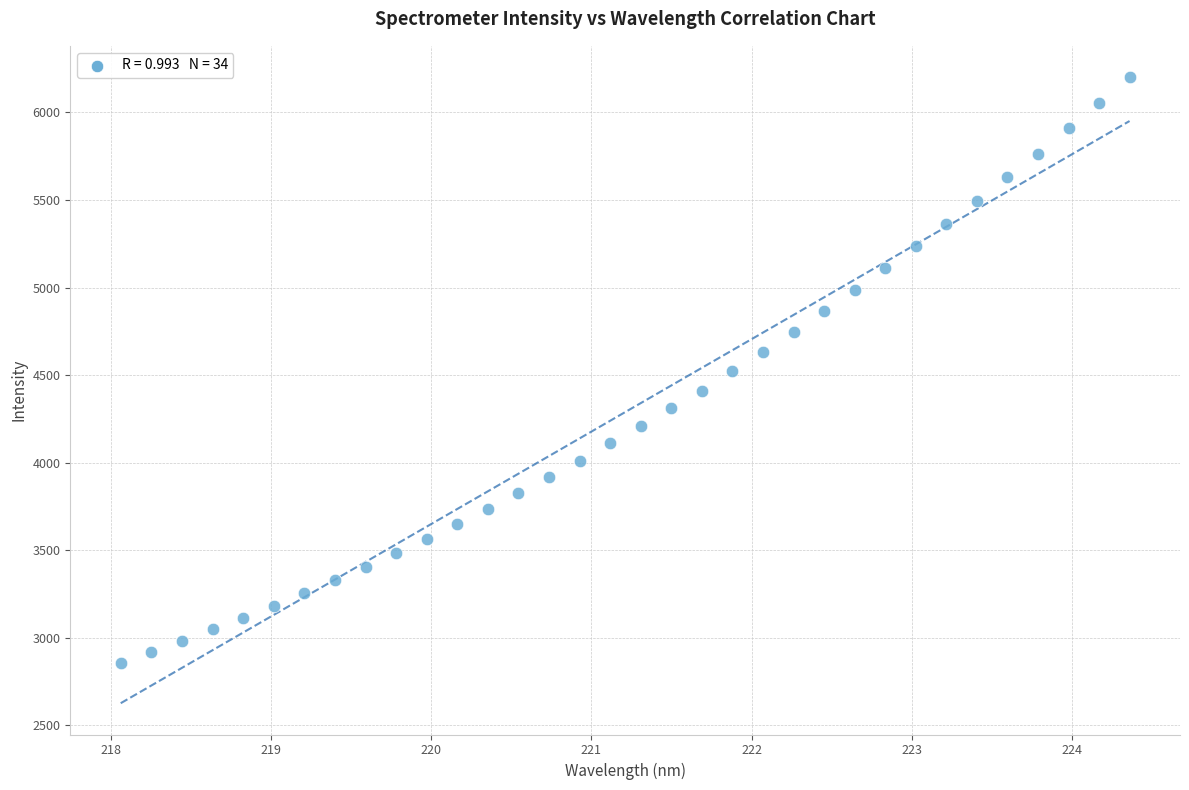

What is the range of Y values (max minus min)?

3342.8